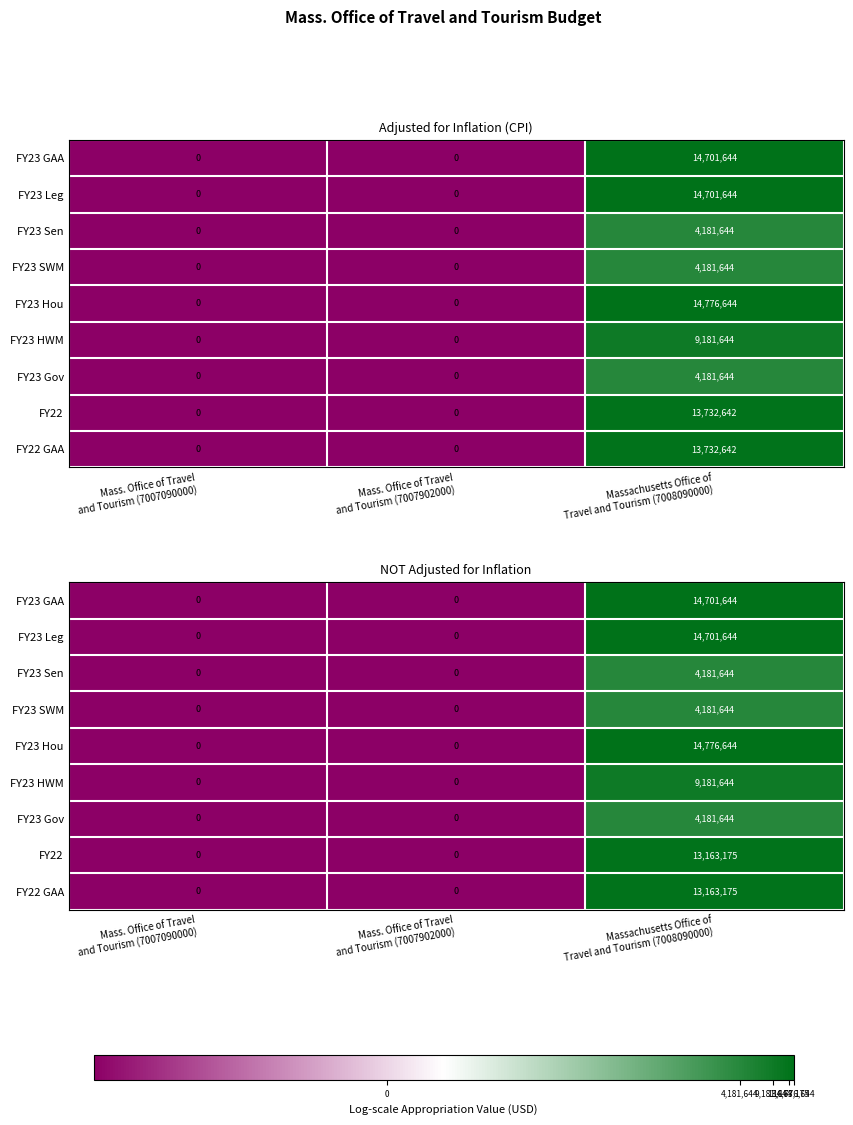

At which label does FY22 reach its peak?

Massachusetts Office of Travel and Tourism (7008090000)